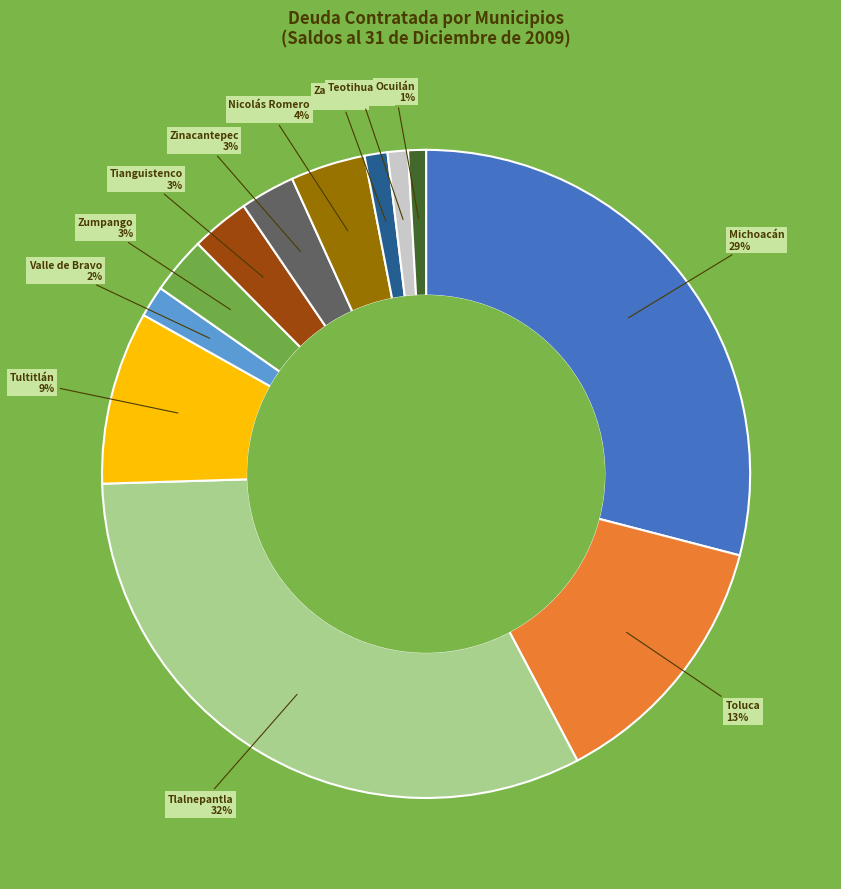

Is there a majority slice in this chart?

No